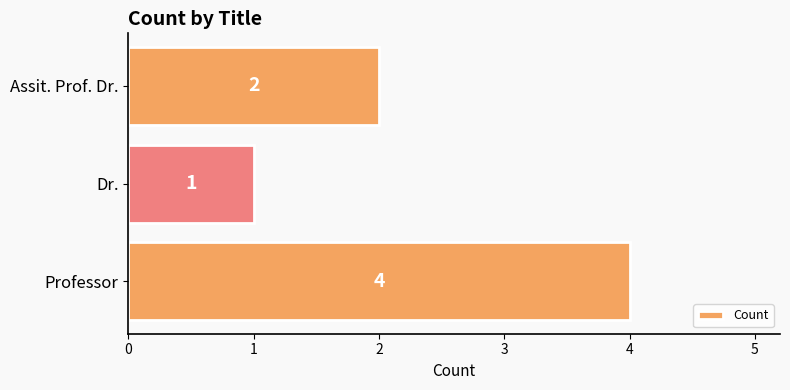

How many values are below 2?

1